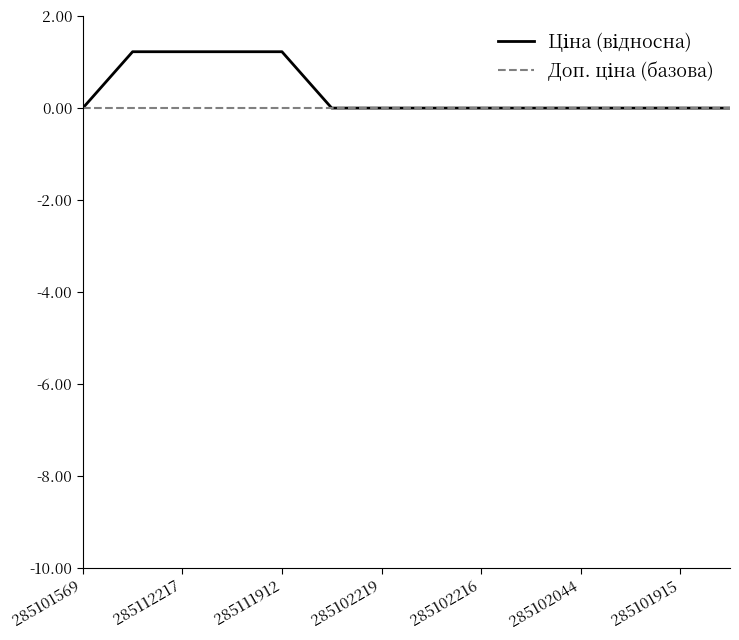

Does the chart display data point markers on the line(s)?

No